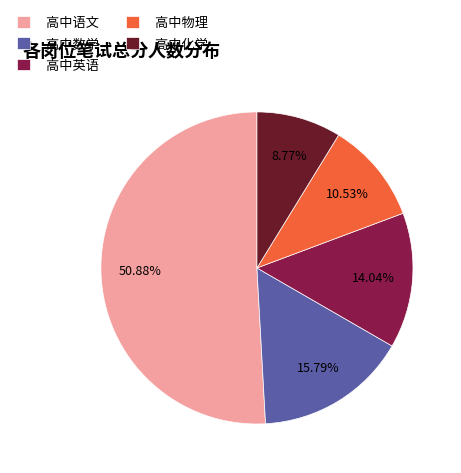

True or false: 高中英语 accounts for 14% of the total.

True